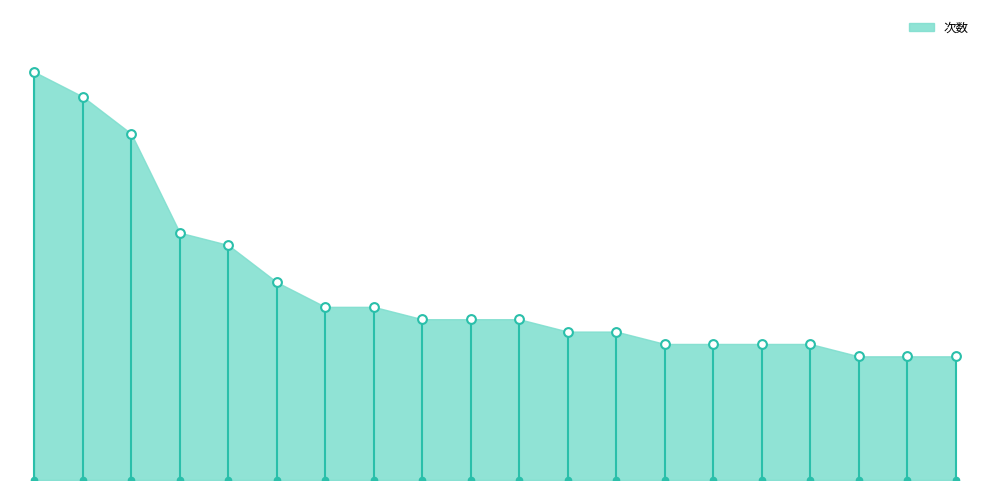

What is the ratio of the value at 粤G52651 to the value at 粤G52621?

0.5